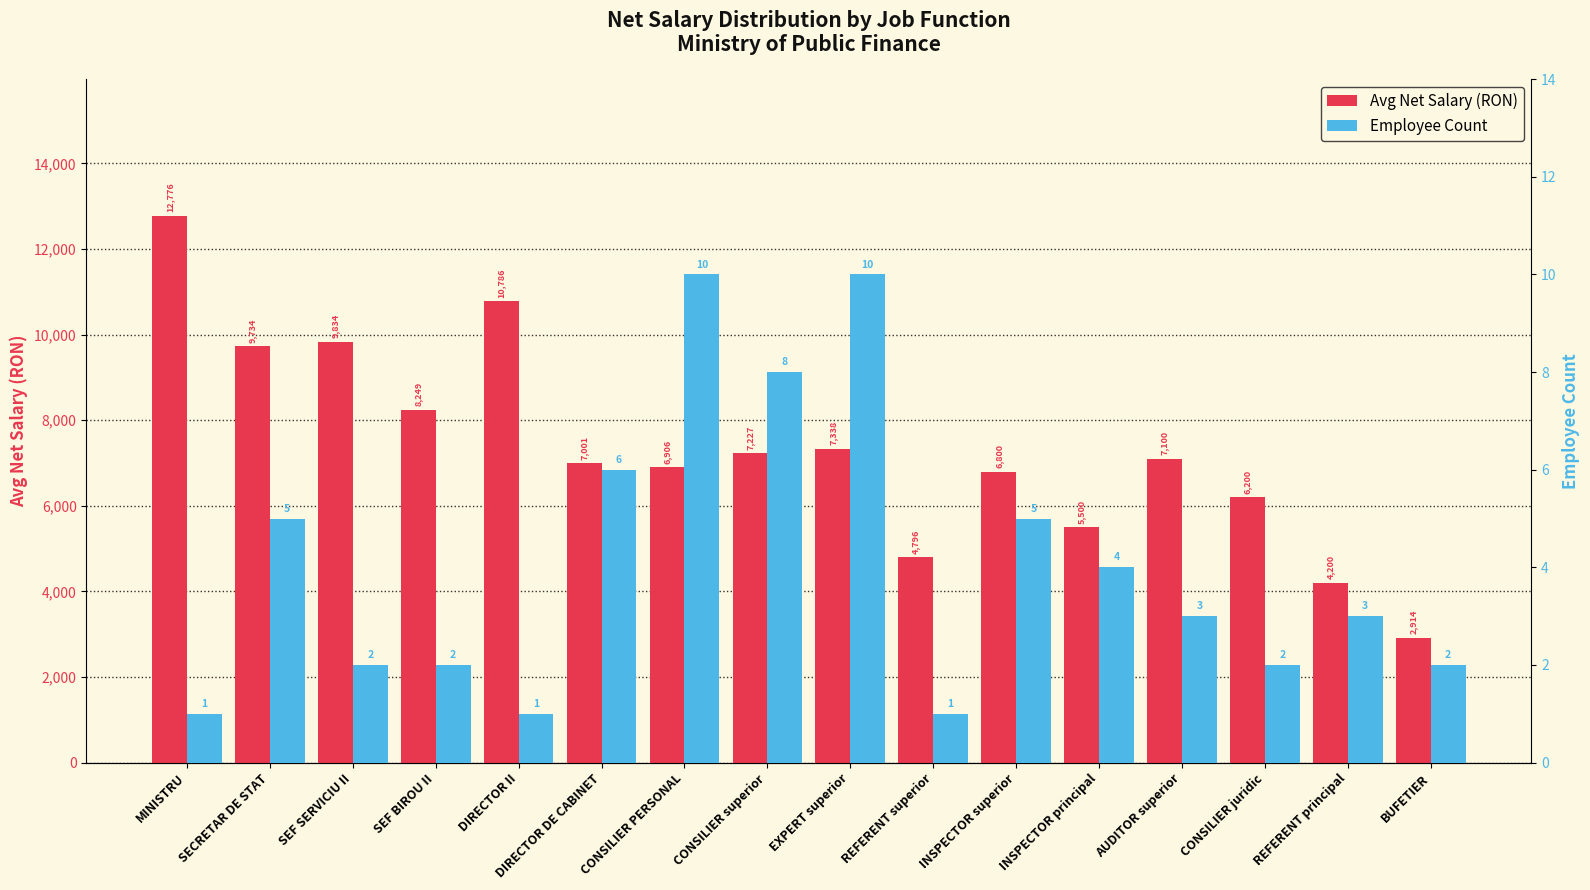

How many bars are there in total?

32